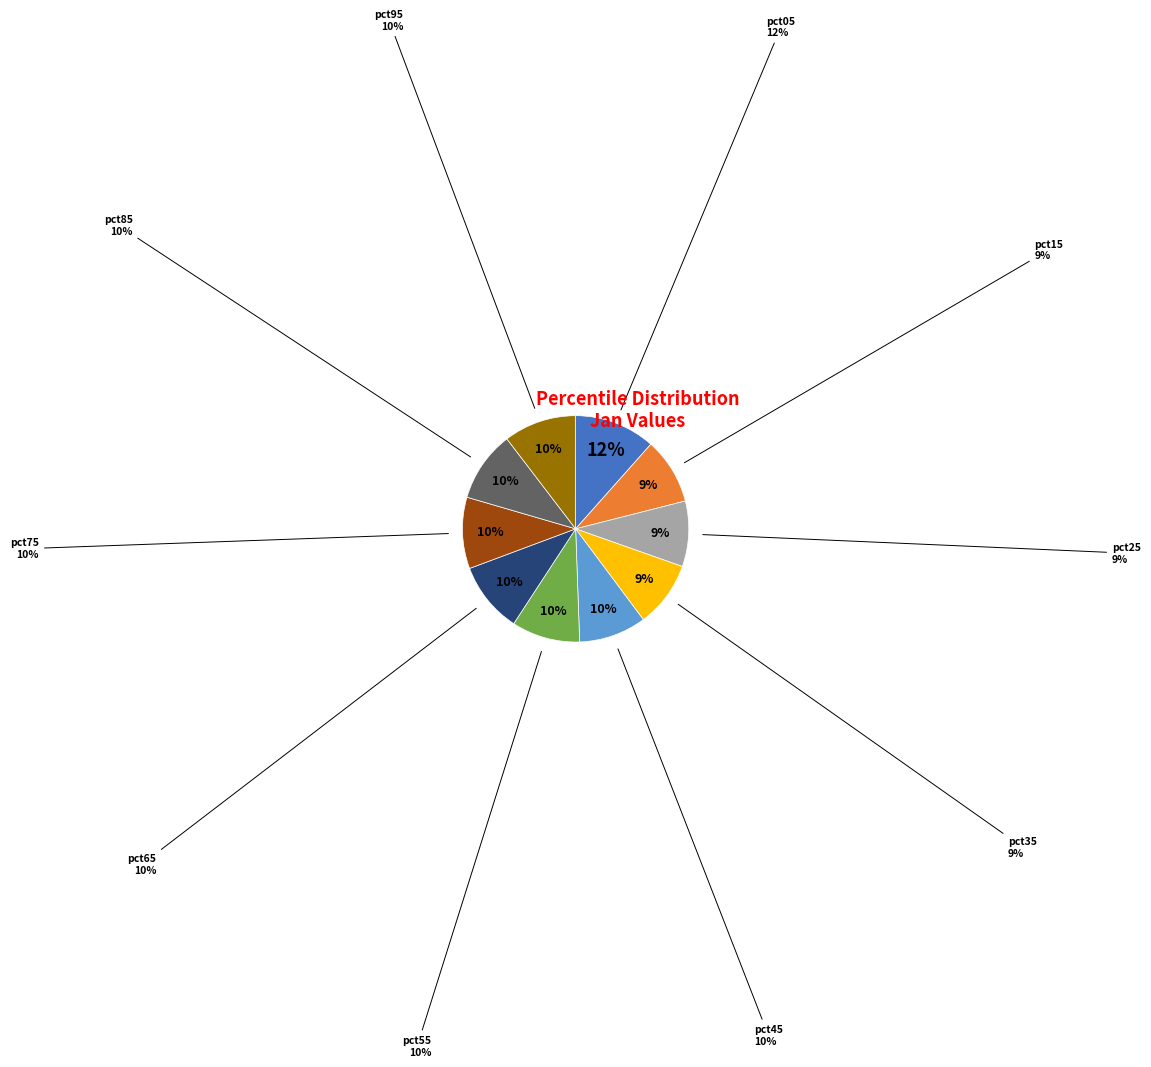

Between pct35 and pct65, which is larger?

pct65